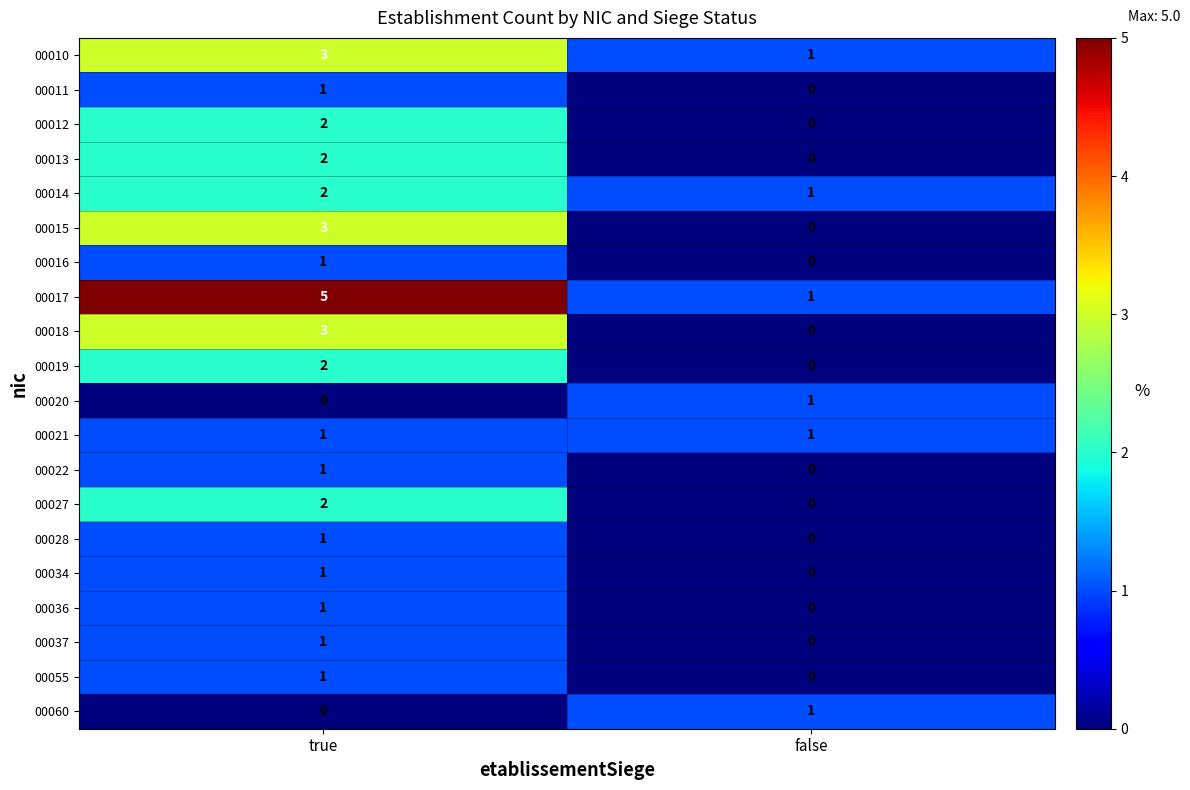

What is the total value across all series at false?

6